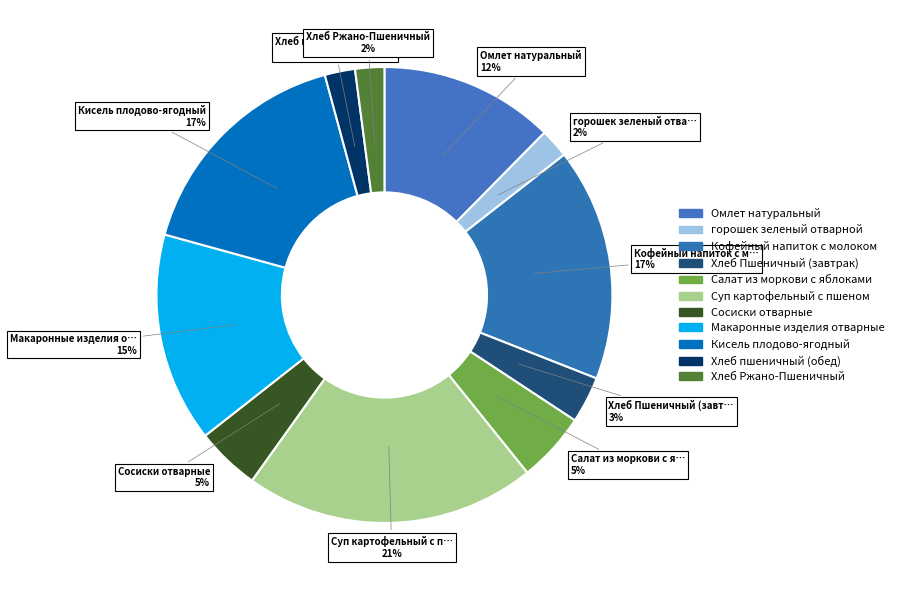

How many slices are in this pie chart?

11